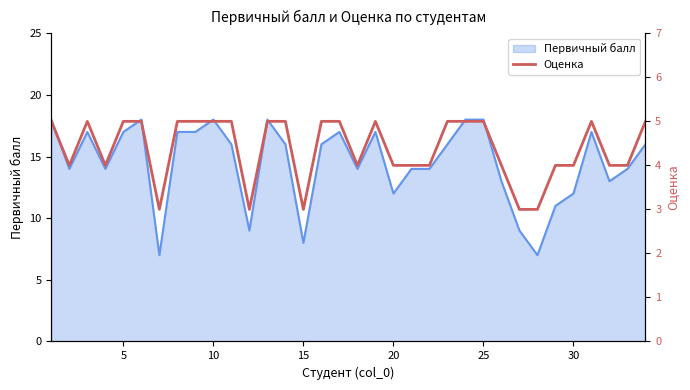

How many lines are shown in the chart?

1